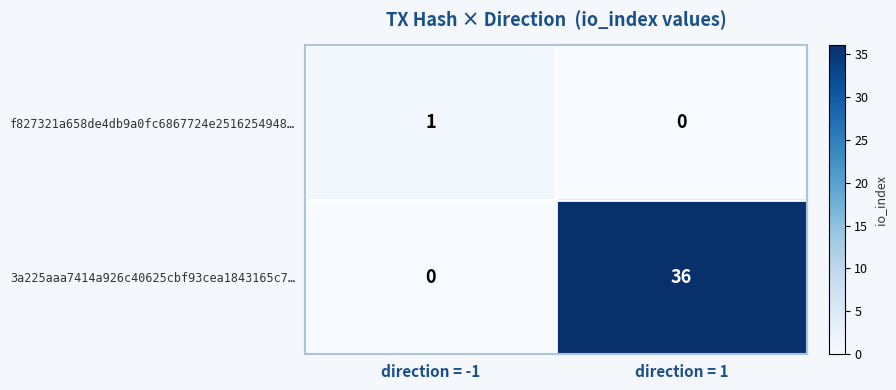

How many positive values does the 3a225aaa7414a926c40625cbf93cea1843165c7… series have?

1